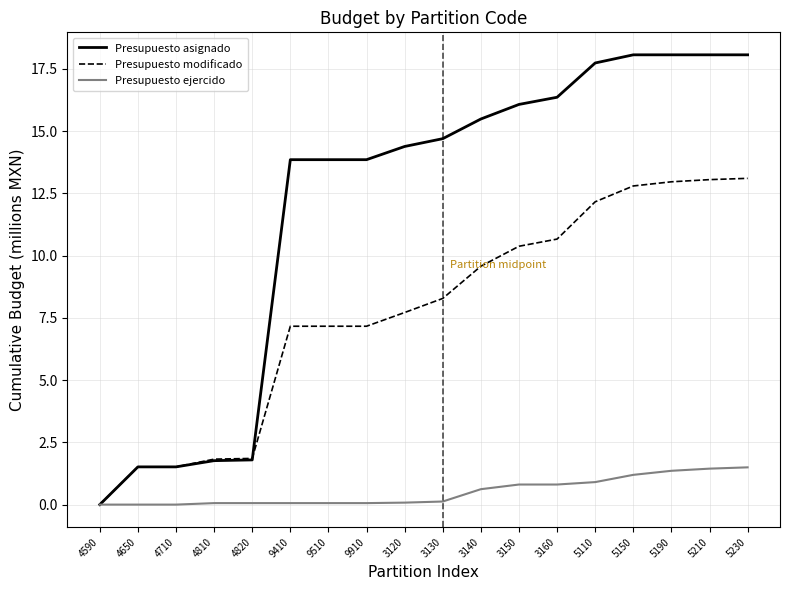

What is the maximum value for Presupuesto modificado?

13.1